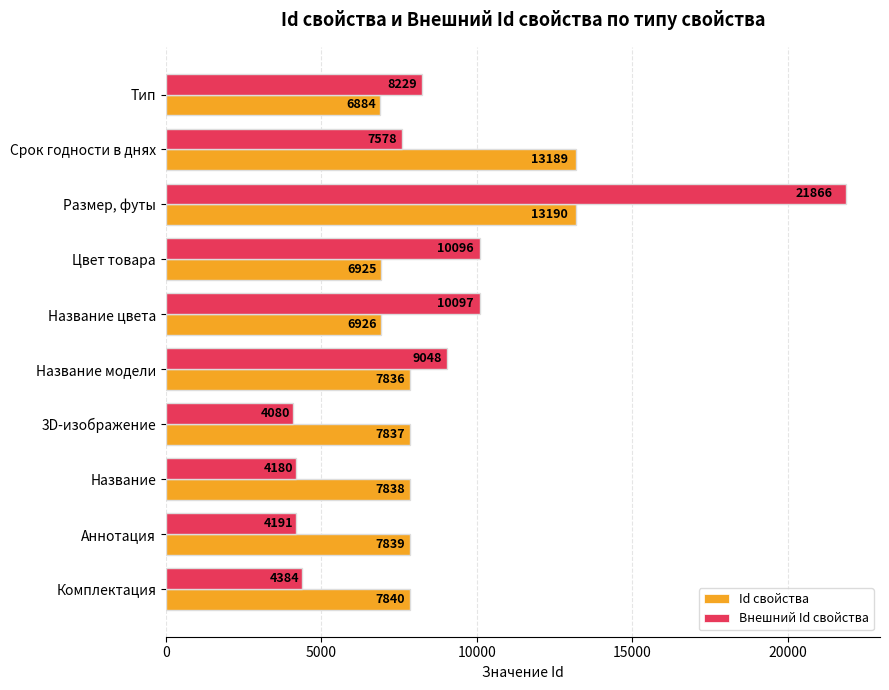

What is the difference between the maximum and minimum values in the Id свойства series?

6306